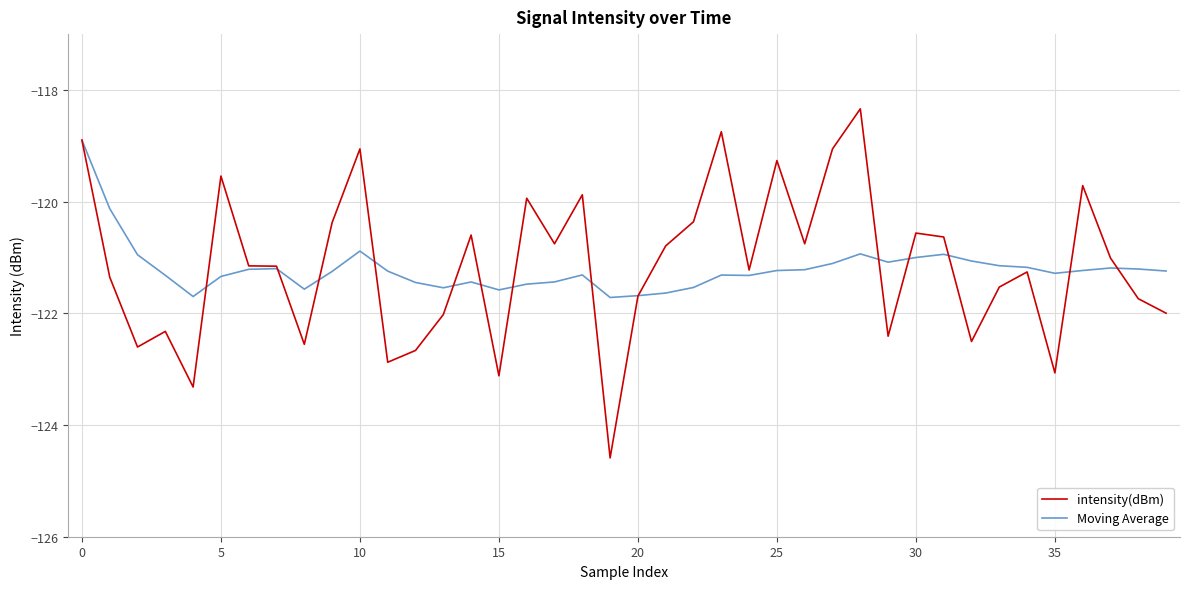

Which series has the widest spread of values?

intensity(dBm)